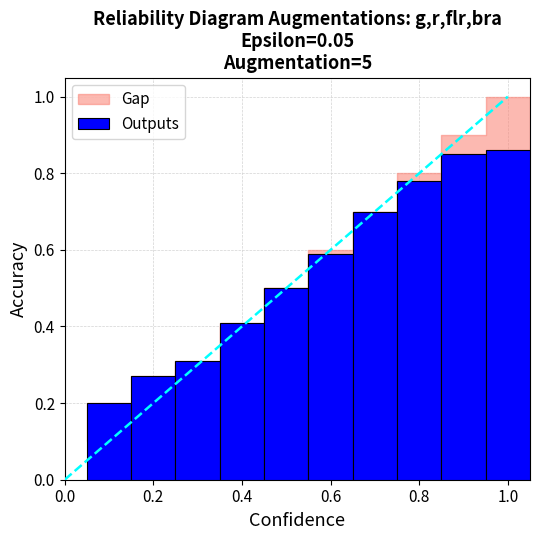

What is the smallest value displayed?

0.2